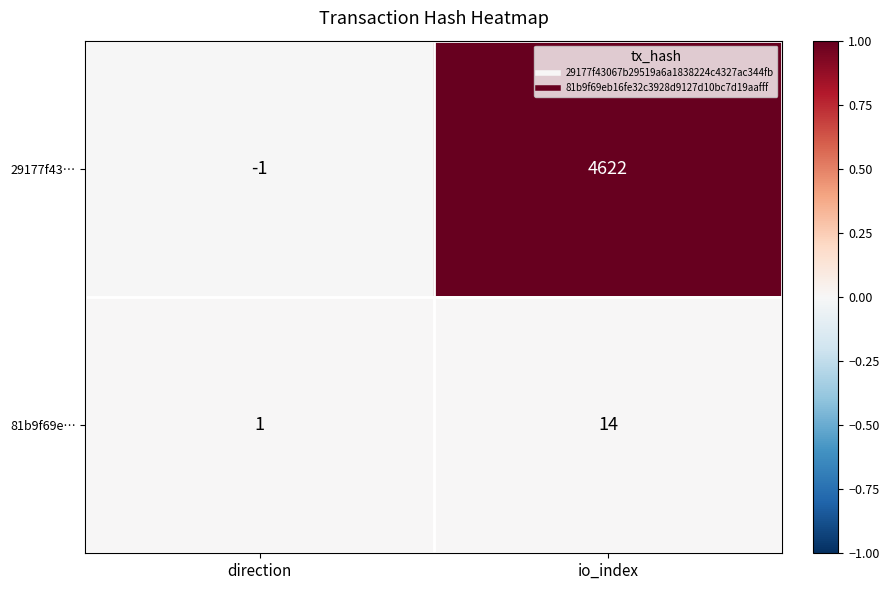

What is the approximate value of 29177f43… at io_index, to the nearest 100?

4600